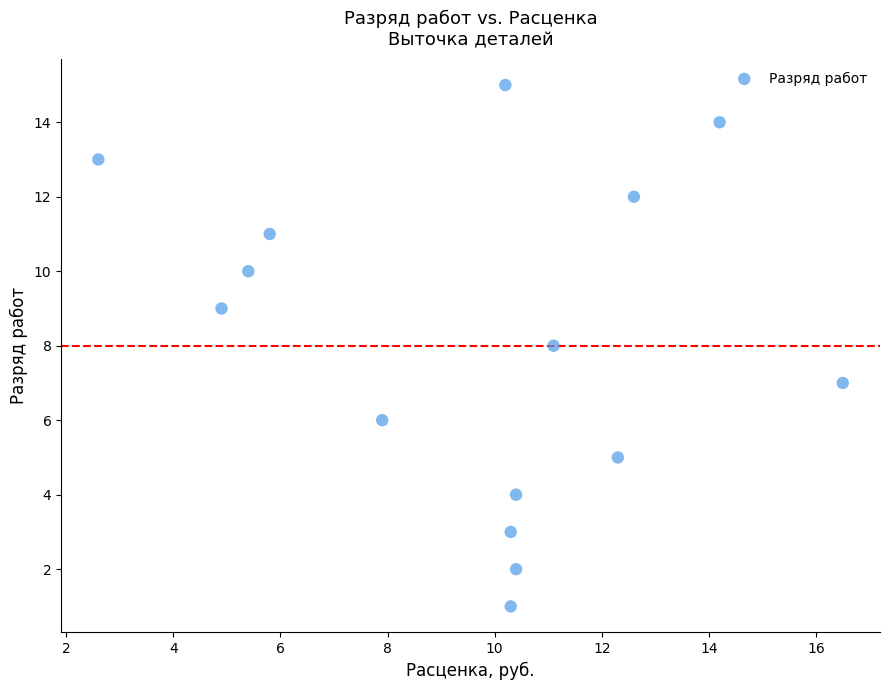

What is the range of Y values (max minus min)?

14